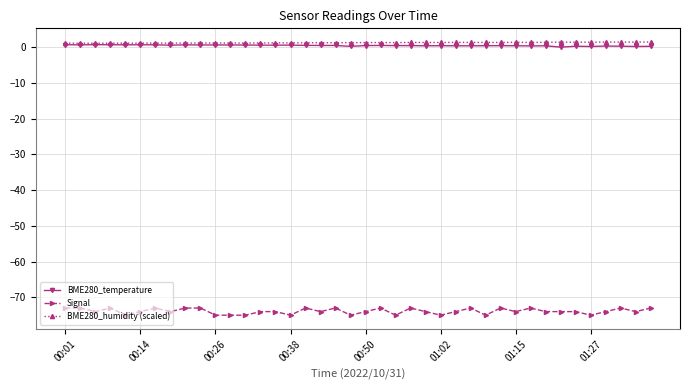

What is the smallest value displayed?

-75.0